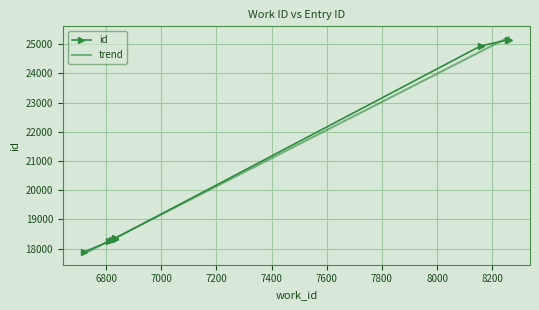

What is the approximate value at 6720, to the nearest 50?

17900